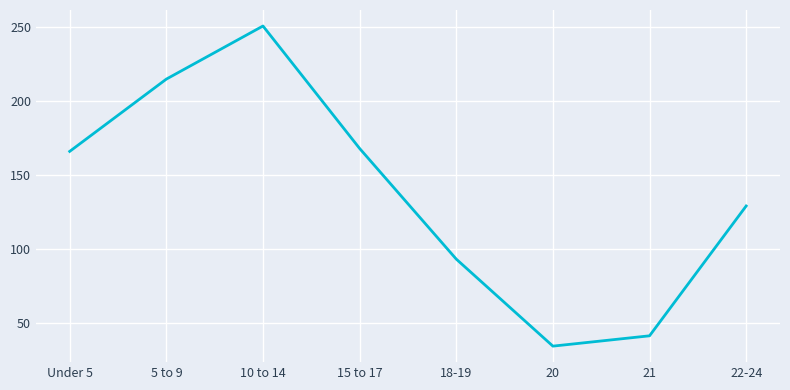

Read the value at 18-19, to the nearest 5.

95